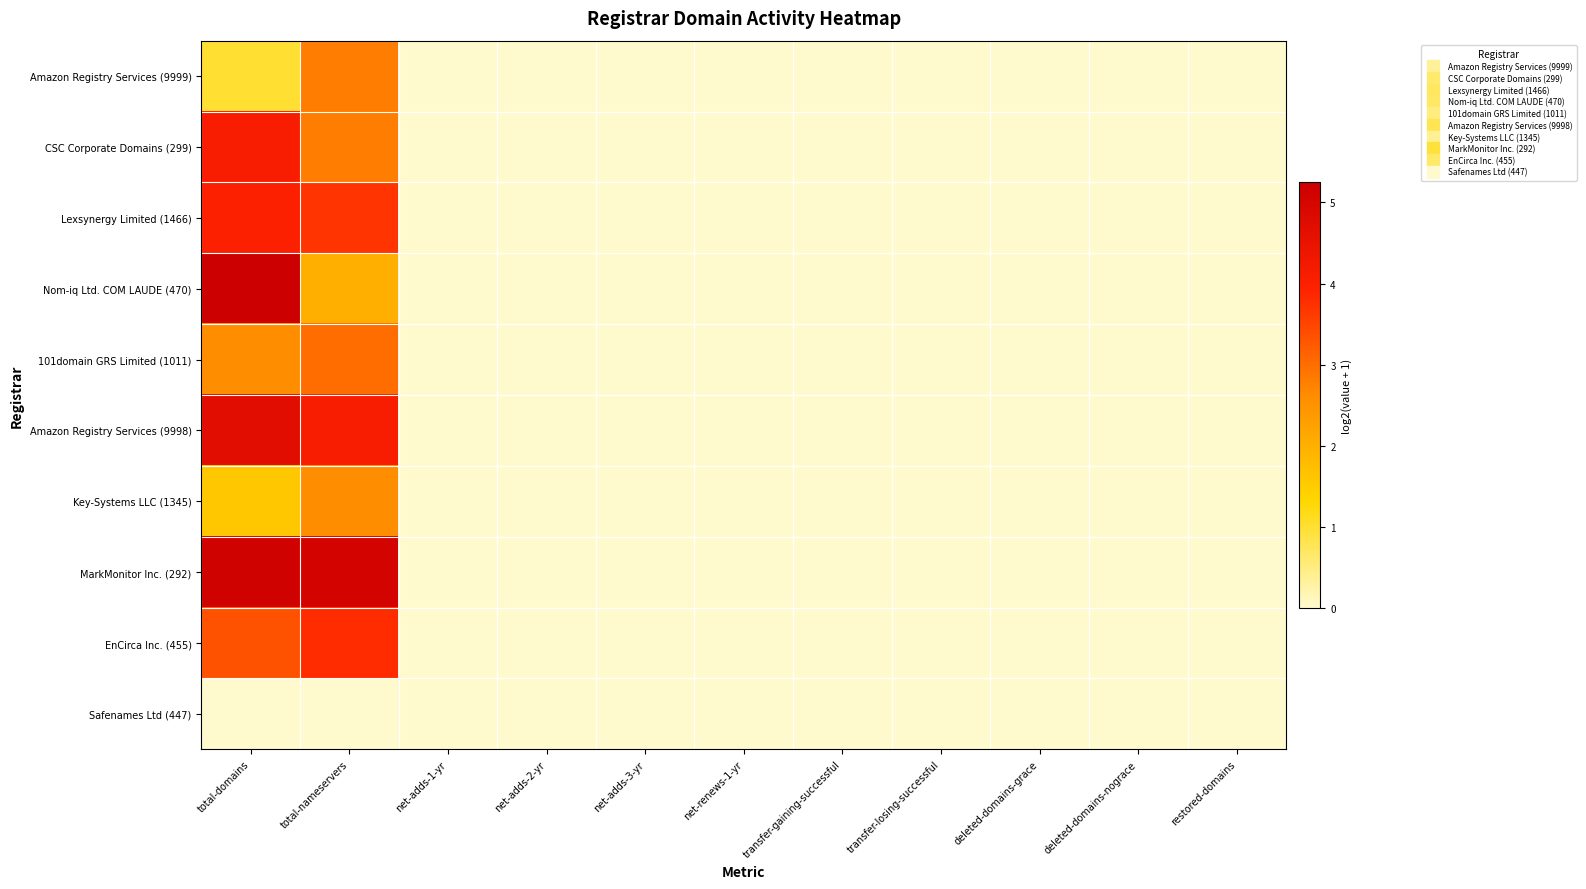

Reading right to left, transcribe all the data shown in this chart.

Amazon Registry Services (9999): restored-domains=0.0	deleted-domains-nograce=0.0	deleted-domains-grace=0.0	transfer-losing-successful=0.0	transfer-gaining-successful=0.0	net-renews-1-yr=0.0	net-adds-3-yr=0.0	net-adds-2-yr=0.0	net-adds-1-yr=0.0	total-nameservers=2.8	total-domains=1.0
CSC Corporate Domains (299): restored-domains=0.0	deleted-domains-nograce=0.0	deleted-domains-grace=0.0	transfer-losing-successful=0.0	transfer-gaining-successful=0.0	net-renews-1-yr=0.0	net-adds-3-yr=0.0	net-adds-2-yr=0.0	net-adds-1-yr=0.0	total-nameservers=2.8	total-domains=4.1
Lexsynergy Limited (1466): restored-domains=0.0	deleted-domains-nograce=0.0	deleted-domains-grace=0.0	transfer-losing-successful=0.0	transfer-gaining-successful=0.0	net-renews-1-yr=0.0	net-adds-3-yr=0.0	net-adds-2-yr=0.0	net-adds-1-yr=0.0	total-nameservers=3.7	total-domains=4.0
Nom-iq Ltd. COM LAUDE (470): restored-domains=0.0	deleted-domains-nograce=0.0	deleted-domains-grace=0.0	transfer-losing-successful=0.0	transfer-gaining-successful=0.0	net-renews-1-yr=0.0	net-adds-3-yr=0.0	net-adds-2-yr=0.0	net-adds-1-yr=0.0	total-nameservers=2.0	total-domains=5.2
101domain GRS Limited (1011): restored-domains=0.0	deleted-domains-nograce=0.0	deleted-domains-grace=0.0	transfer-losing-successful=0.0	transfer-gaining-successful=0.0	net-renews-1-yr=0.0	net-adds-3-yr=0.0	net-adds-2-yr=0.0	net-adds-1-yr=0.0	total-nameservers=3.0	total-domains=2.6
Amazon Registry Services (9998): restored-domains=0.0	deleted-domains-nograce=0.0	deleted-domains-grace=0.0	transfer-losing-successful=0.0	transfer-gaining-successful=0.0	net-renews-1-yr=0.0	net-adds-3-yr=0.0	net-adds-2-yr=0.0	net-adds-1-yr=0.0	total-nameservers=4.1	total-domains=4.7
Key-Systems LLC (1345): restored-domains=0.0	deleted-domains-nograce=0.0	deleted-domains-grace=0.0	transfer-losing-successful=0.0	transfer-gaining-successful=0.0	net-renews-1-yr=0.0	net-adds-3-yr=0.0	net-adds-2-yr=0.0	net-adds-1-yr=0.0	total-nameservers=2.6	total-domains=1.6
MarkMonitor Inc. (292): restored-domains=0.0	deleted-domains-nograce=0.0	deleted-domains-grace=0.0	transfer-losing-successful=0.0	transfer-gaining-successful=0.0	net-renews-1-yr=0.0	net-adds-3-yr=0.0	net-adds-2-yr=0.0	net-adds-1-yr=0.0	total-nameservers=5.0	total-domains=5.1
EnCirca Inc. (455): restored-domains=0.0	deleted-domains-nograce=0.0	deleted-domains-grace=0.0	transfer-losing-successful=0.0	transfer-gaining-successful=0.0	net-renews-1-yr=0.0	net-adds-3-yr=0.0	net-adds-2-yr=0.0	net-adds-1-yr=0.0	total-nameservers=3.8	total-domains=3.3
Safenames Ltd (447): restored-domains=0.0	deleted-domains-nograce=0.0	deleted-domains-grace=0.0	transfer-losing-successful=0.0	transfer-gaining-successful=0.0	net-renews-1-yr=0.0	net-adds-3-yr=0.0	net-adds-2-yr=0.0	net-adds-1-yr=0.0	total-nameservers=0.0	total-domains=0.0